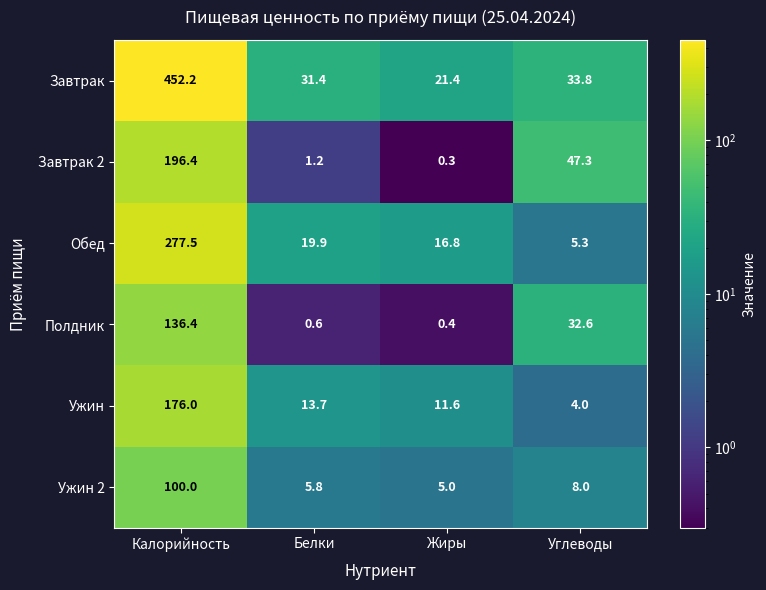

At which category is the sum across all series the highest?

Калорийность